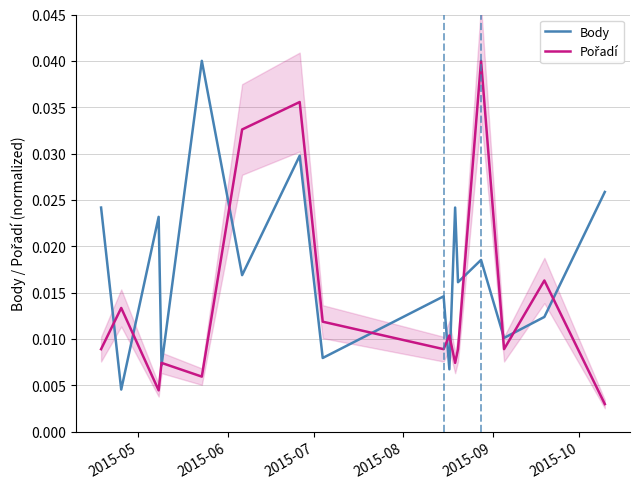

Rank the series by their average value, from lowest to highest.

Pořadí, Body